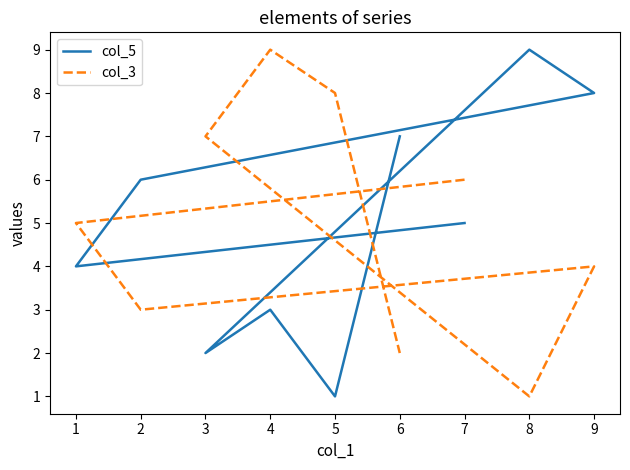

Rank the categories by col_5 value from lowest to highest.

5, 3, 4, 1, 7, 2, 6, 9, 8